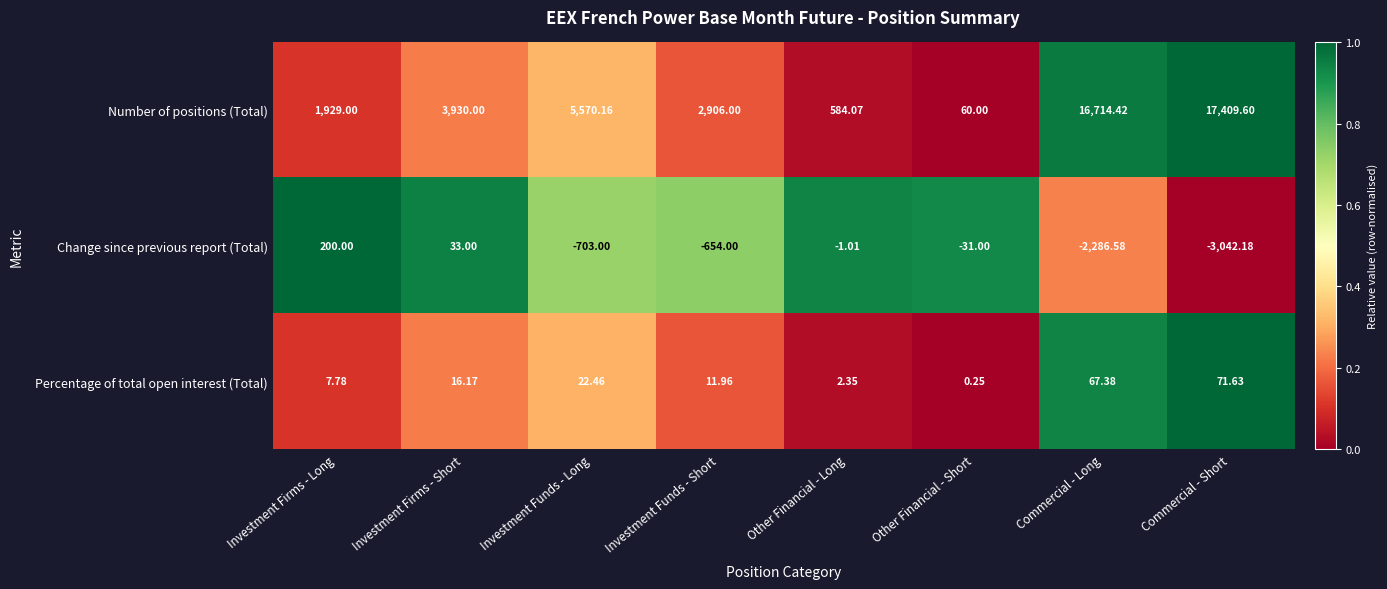

What is the total value across all series at Other Financial - Long?

585.4